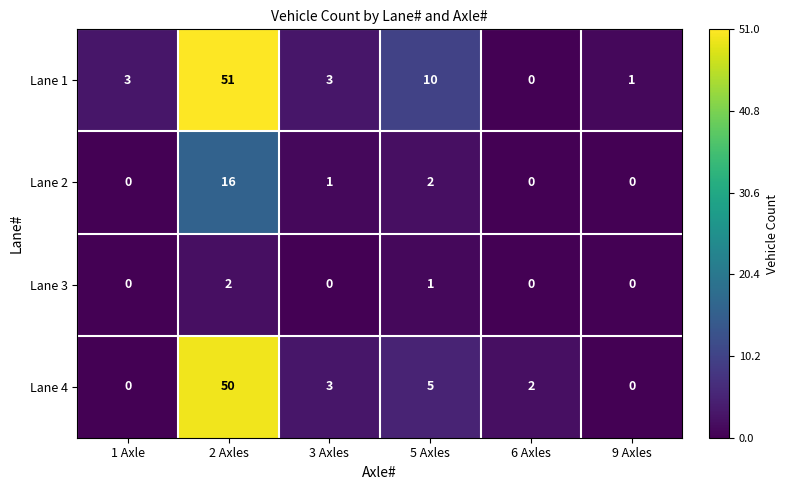

What is the spread (max minus min) of values at 6 Axles?

2